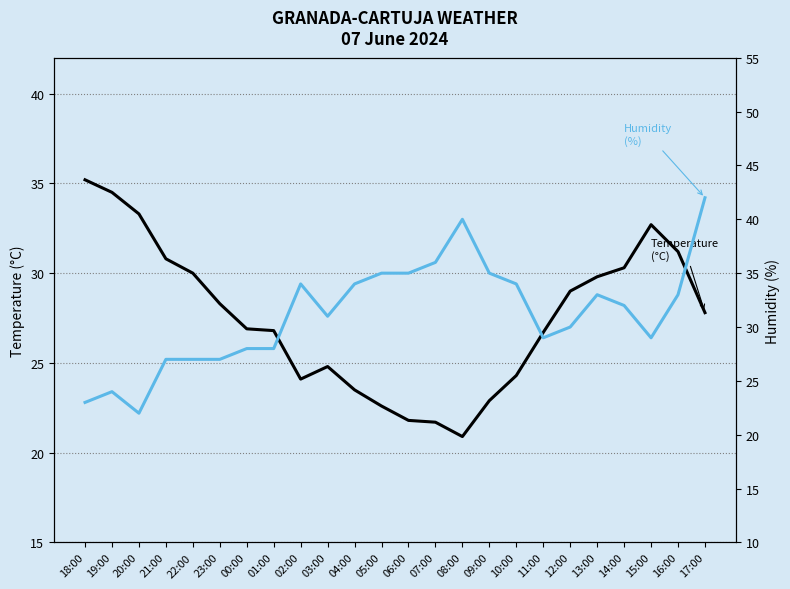

Reading left to right, what are all the values shown in this chart?

Temperature (°C): 18:00=35.2	19:00=34.5	20:00=33.3	21:00=30.8	22:00=30.0	23:00=28.3	00:00=26.9	01:00=26.8	02:00=24.1	03:00=24.8	04:00=23.5	05:00=22.6	06:00=21.8	07:00=21.7	08:00=20.9	09:00=22.9	10:00=24.3	11:00=26.7	12:00=29.0	13:00=29.8	14:00=30.3	15:00=32.7	16:00=31.2	17:00=27.8
Humidity (%): 18:00=23.0	19:00=24.0	20:00=22.0	21:00=27.0	22:00=27.0	23:00=27.0	00:00=28.0	01:00=28.0	02:00=34.0	03:00=31.0	04:00=34.0	05:00=35.0	06:00=35.0	07:00=36.0	08:00=40.0	09:00=35.0	10:00=34.0	11:00=29.0	12:00=30.0	13:00=33.0	14:00=32.0	15:00=29.0	16:00=33.0	17:00=42.0